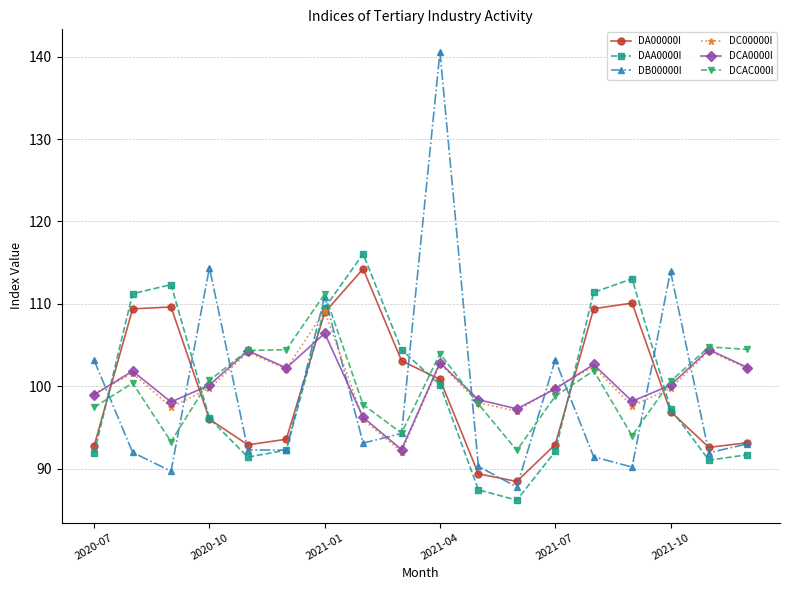

What is the minimum value for DB00000I?

87.8